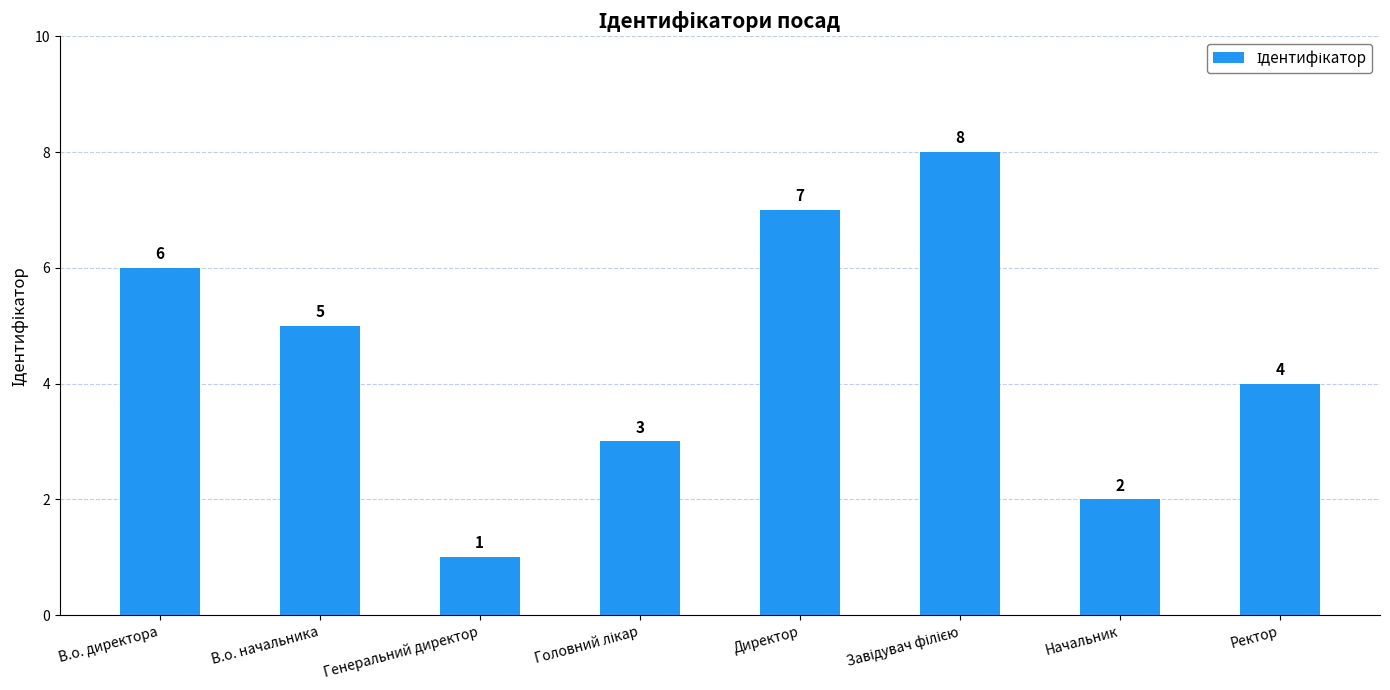

Read the value at Ректор.

4